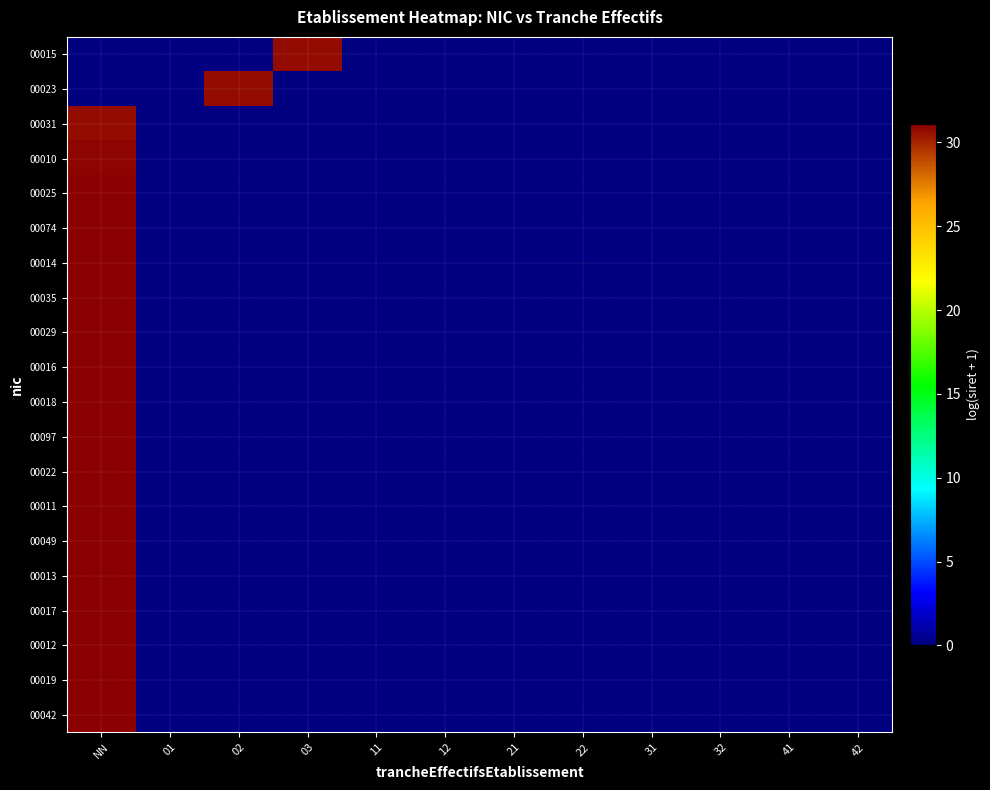

Rank the series by their maximum value, from lowest to highest.

00015, 00023, 00031, 00010, 00025, 00074, 00014, 00035, 00029, 00016, 00018, 00097, 00022, 00011, 00049, 00013, 00017, 00012, 00019, 00042